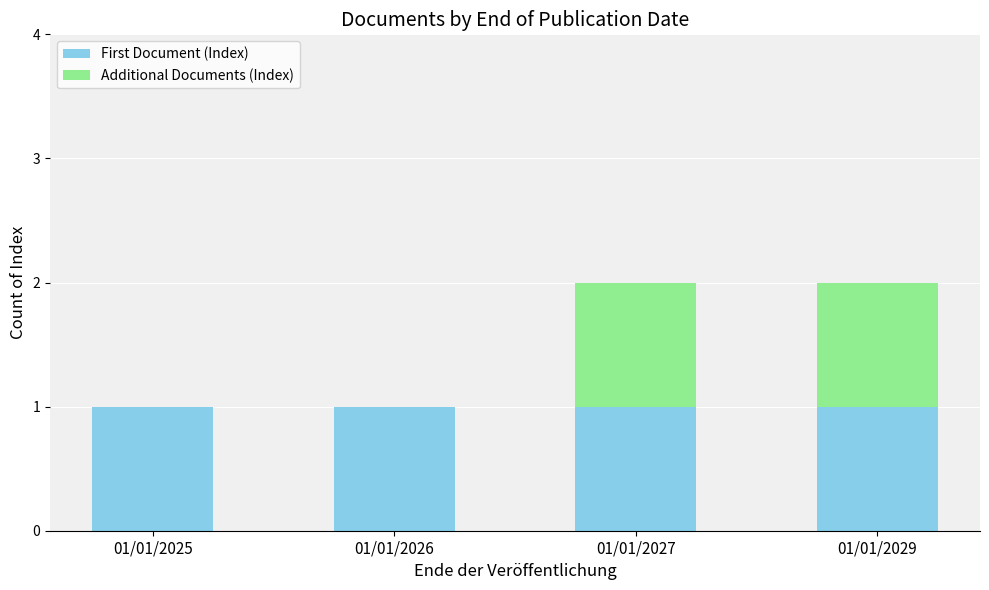

The First Document (Index) series shows 0 at 01/01/2026. True or false?

False